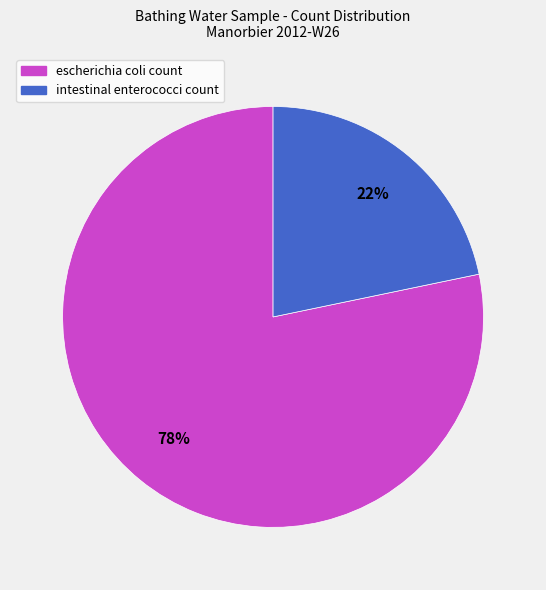

Does any single category account for the majority?

Yes